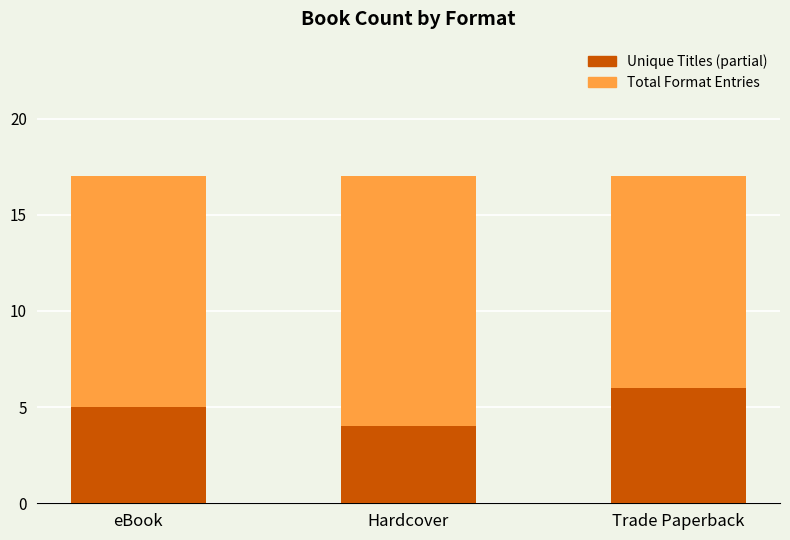

Where is Unique Titles (partial) nearest to the value 5?

eBook